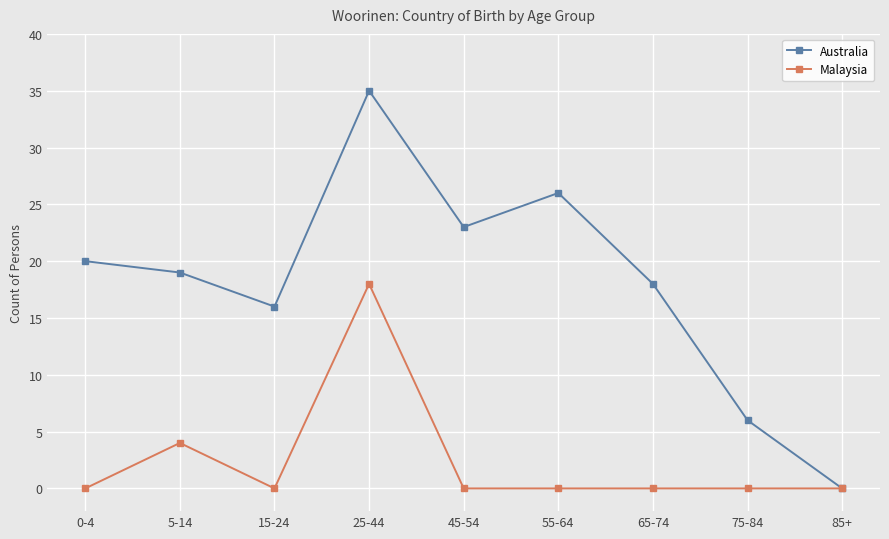

Which category has the highest value in the Australia series?

25-44